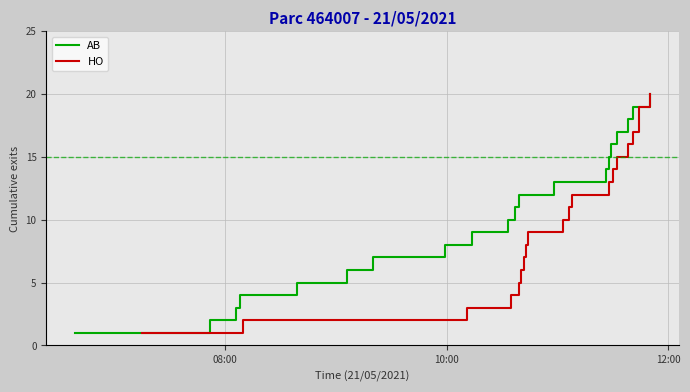

How many lines are shown in the chart?

2